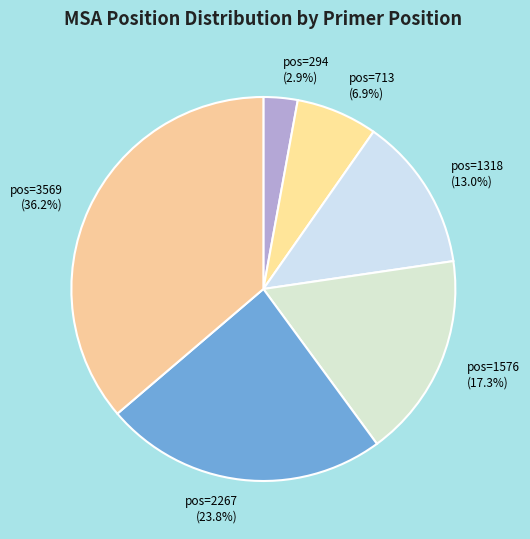

Does any single category account for the majority?

No